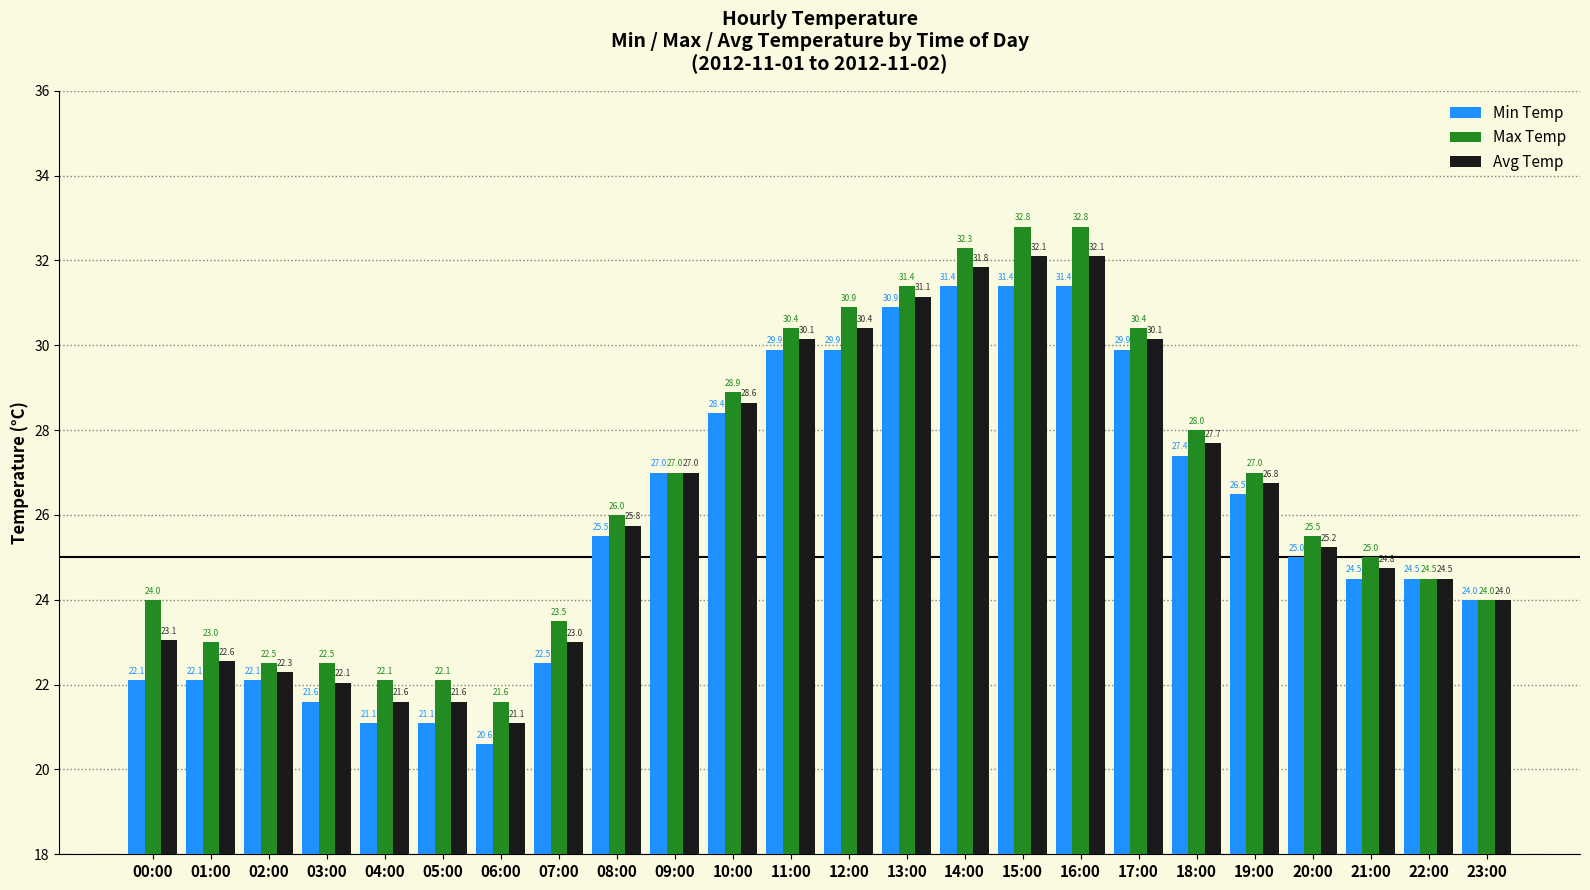

What is the label of the 1st bar from the left?

00:00